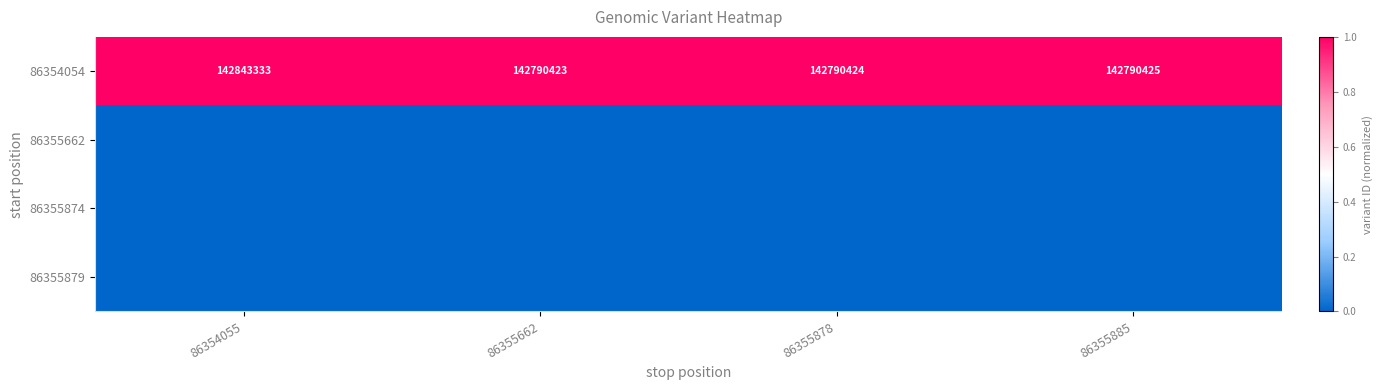

Rank the categories by 86354054 value from lowest to highest.

86355662, 86355878, 86355885, 86354055